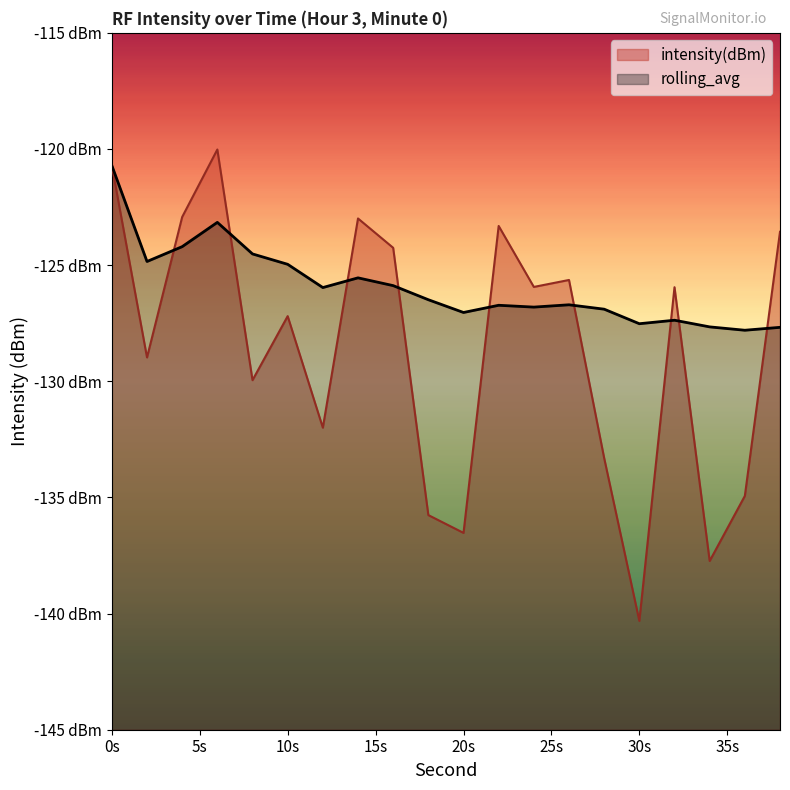

True or false: rolling_avg and intensity(dBm) cross at least once.

True